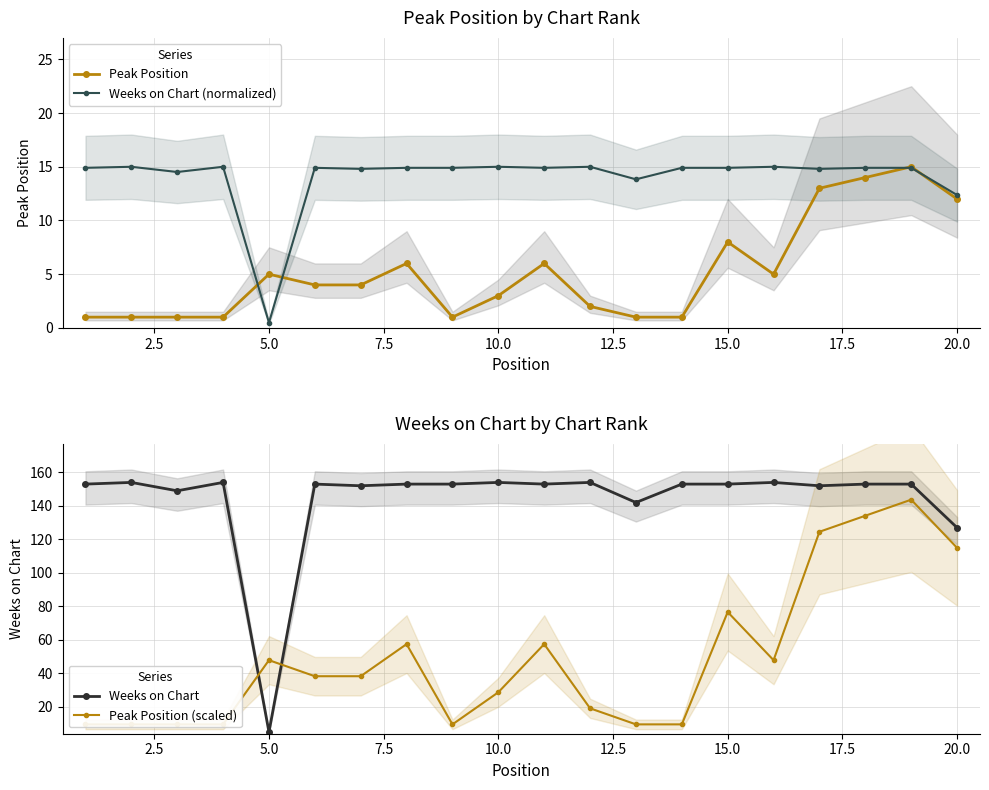

True or false: Weeks on Chart has more than 0 interior local peaks.

True